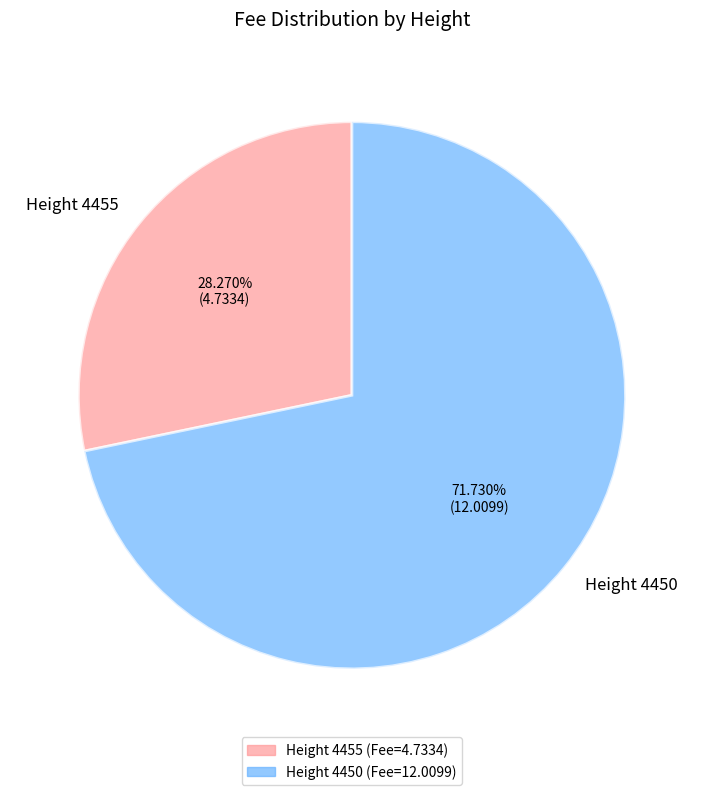

Combined, do Height 4455 and Height 4450 account for over 50%?

Yes